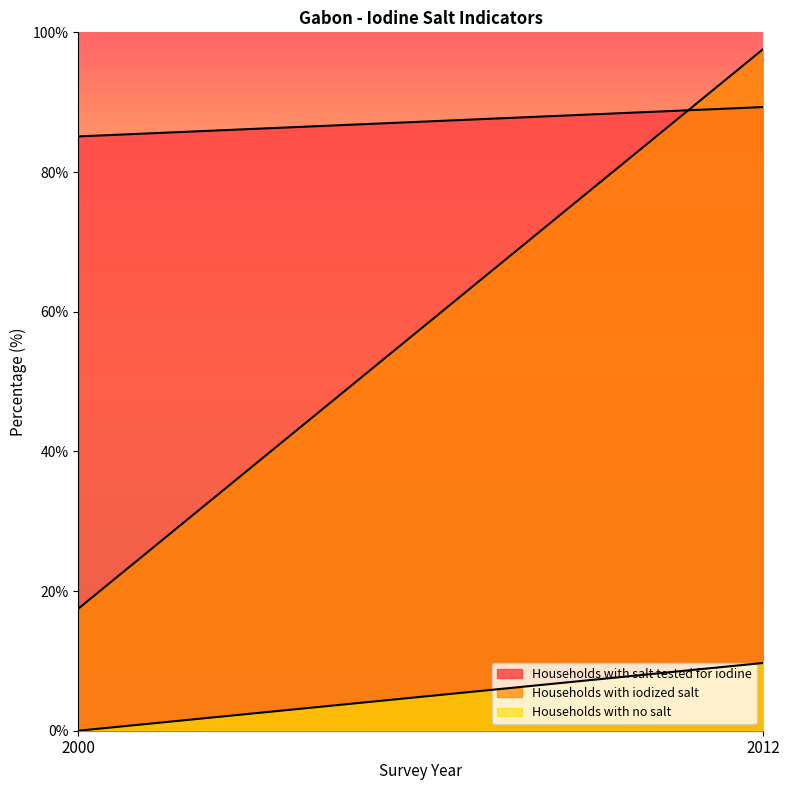

What is the maximum value for Households with iodized salt?

97.6